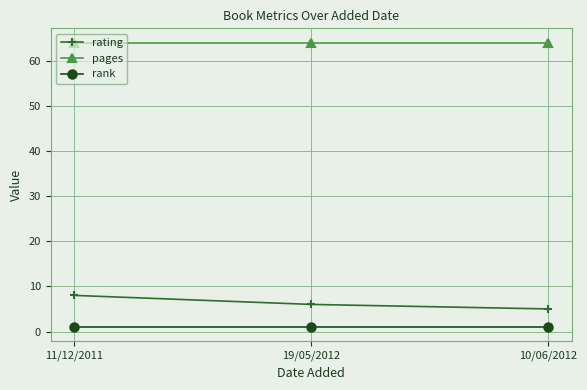

How many distinct data groups are displayed?

3